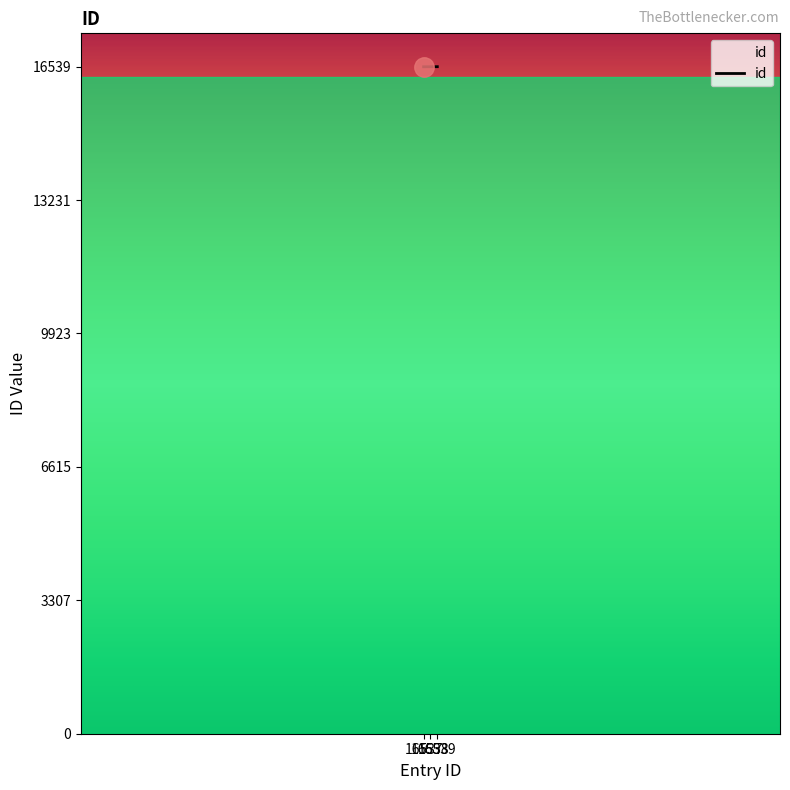

Is this an area chart (filled region under the line)?

Yes